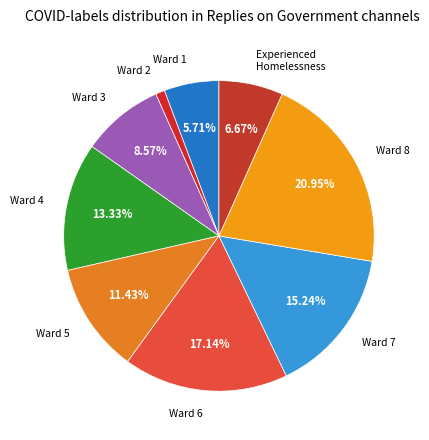

How many segments does this pie chart have?

9